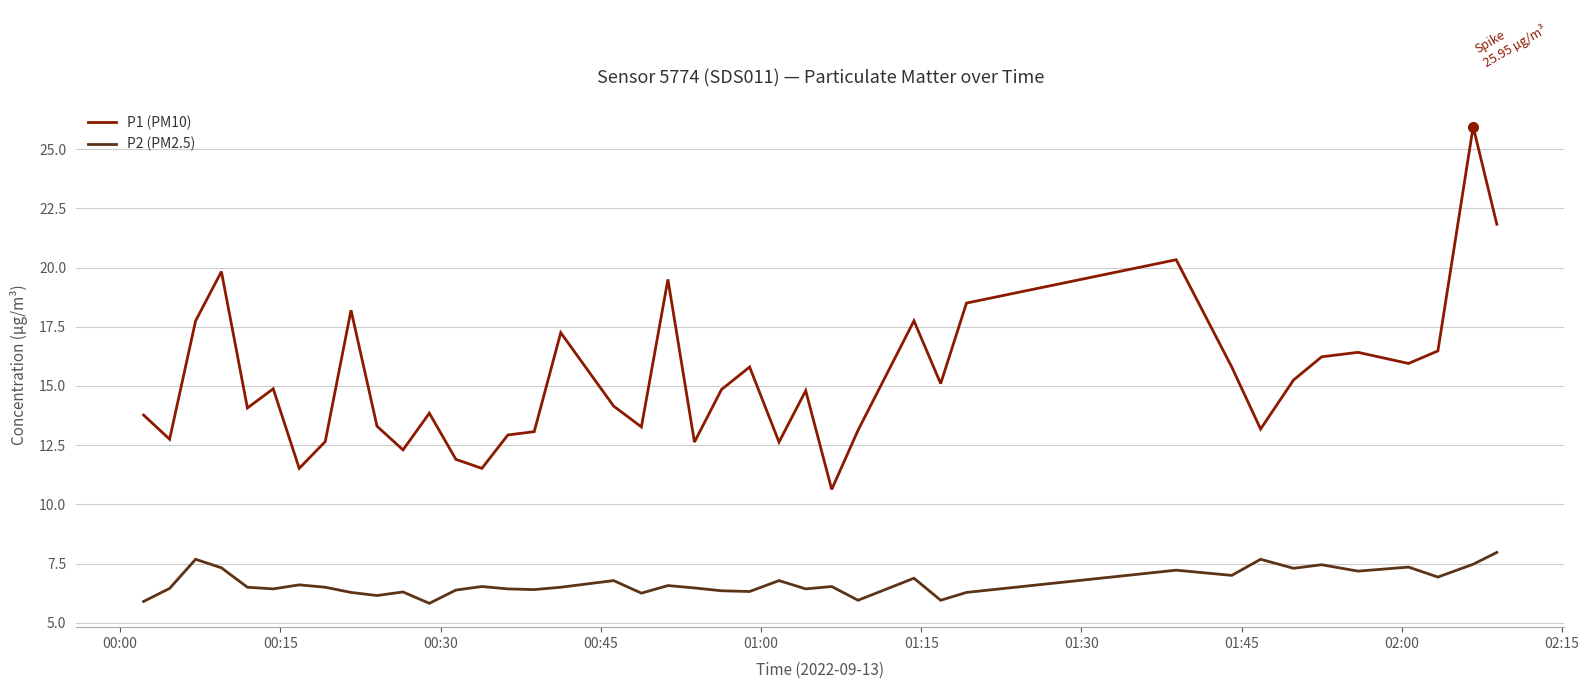

What is the lowest value of the P1 (PM10) series?

10.6